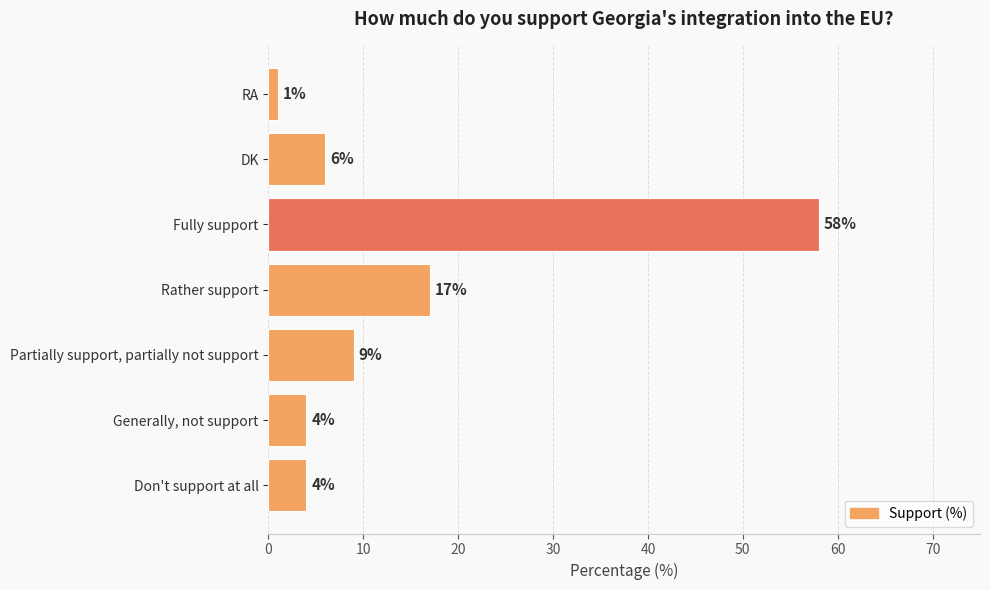

At which category does the chart reach its peak across all series?

Fully support